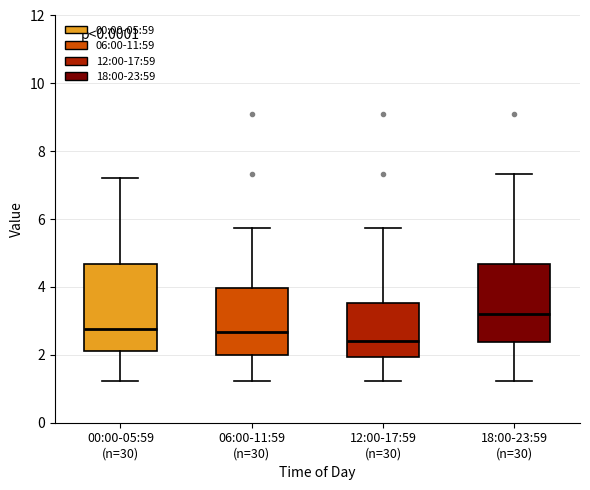

Reading left to right, read every box against the y-axis: the position of its median line, the range the box covers, and the ends of its whiskers. The values are not printed on the chart, so give them approximately, as read against the axis.

00:00-05:59 (n=30): median 2.8, box 2.2 to 4.6, whiskers 1.2 to 7.2
06:00-11:59 (n=30): median 2.6, box 2.0 to 4.0, whiskers 1.2 to 5.8
12:00-17:59 (n=30): median 2.4, box 2.0 to 3.6, whiskers 1.2 to 5.8
18:00-23:59 (n=30): median 3.2, box 2.4 to 4.6, whiskers 1.2 to 7.4